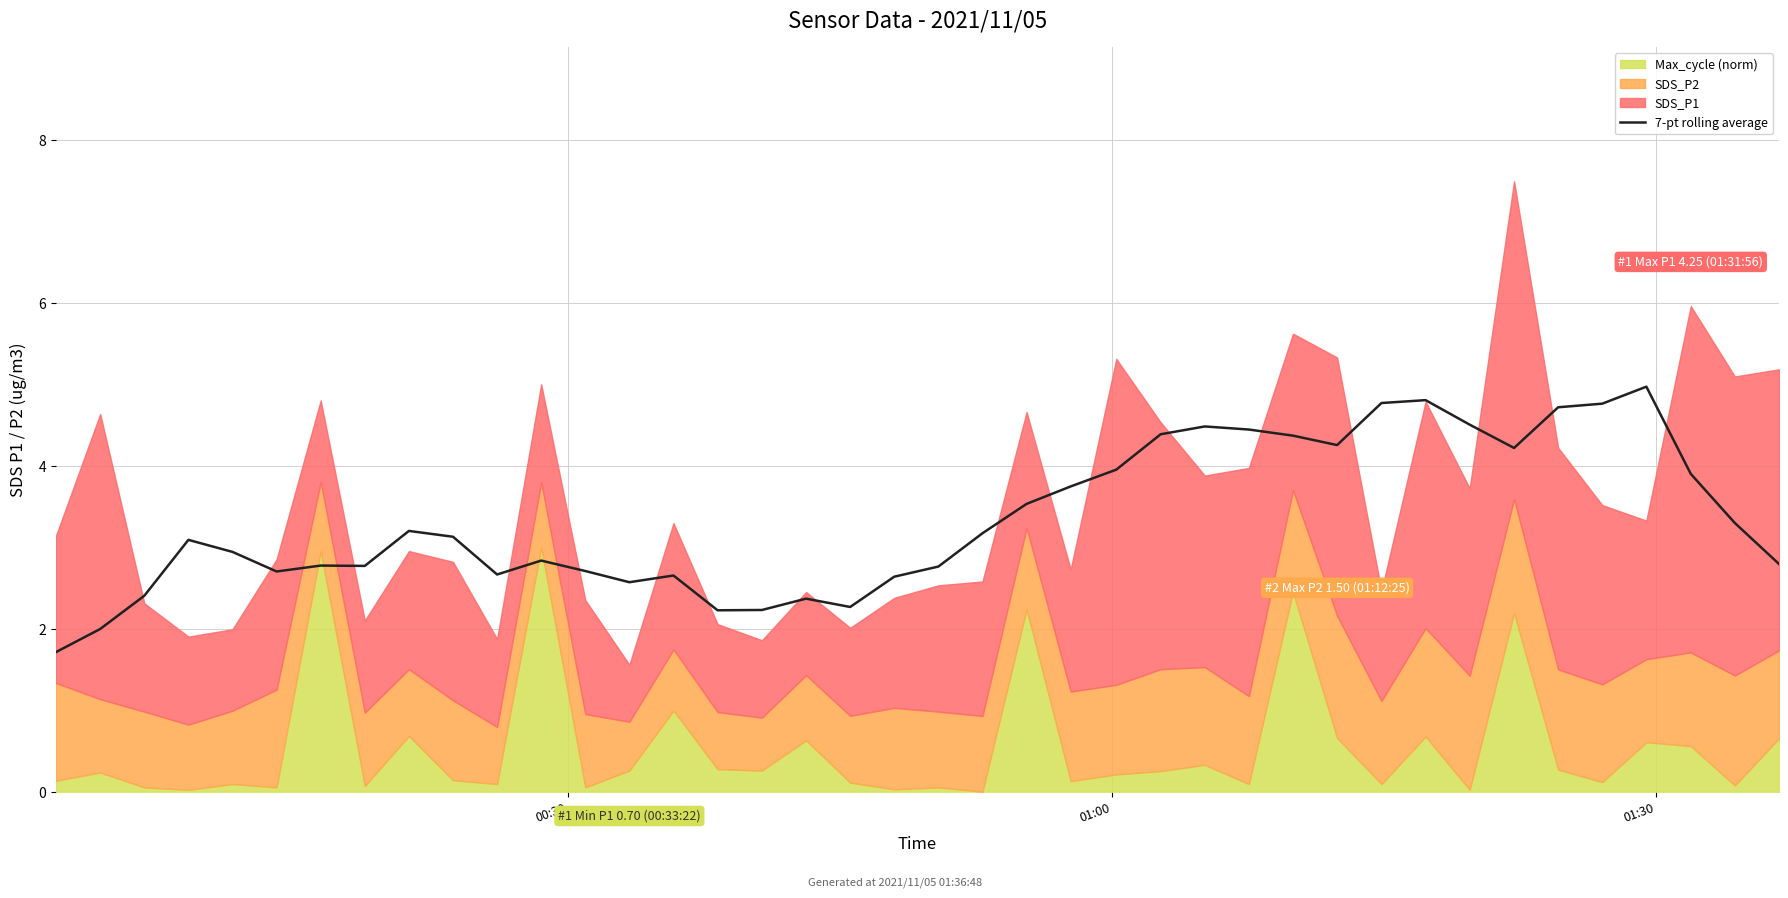

What is the lowest value of the 7-pt rolling average series?

1.7